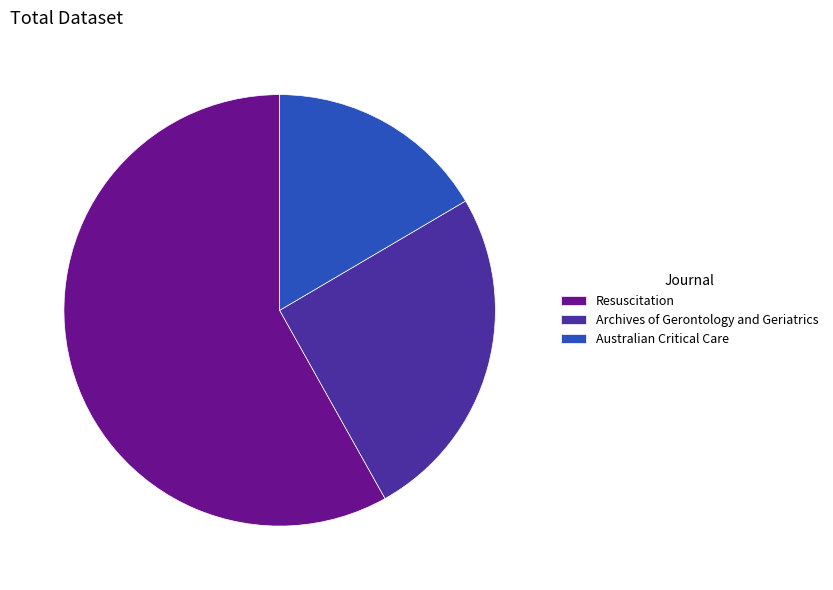

Is it true that Resuscitation is 58% of the pie?

True